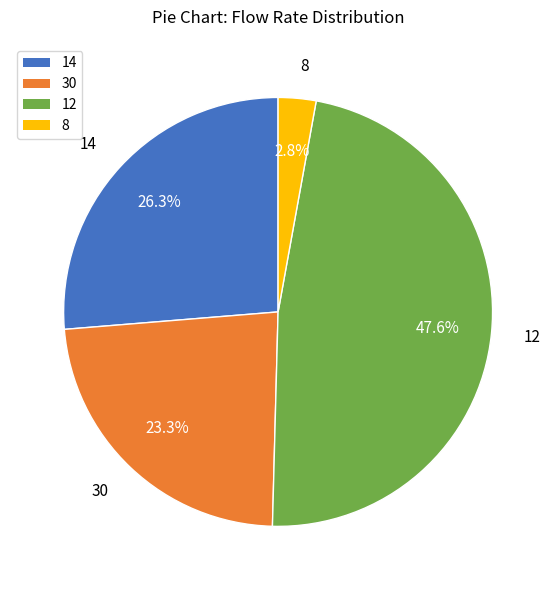

To the nearest percent, what is the difference between the 14 and 30 slice percentages?

3%